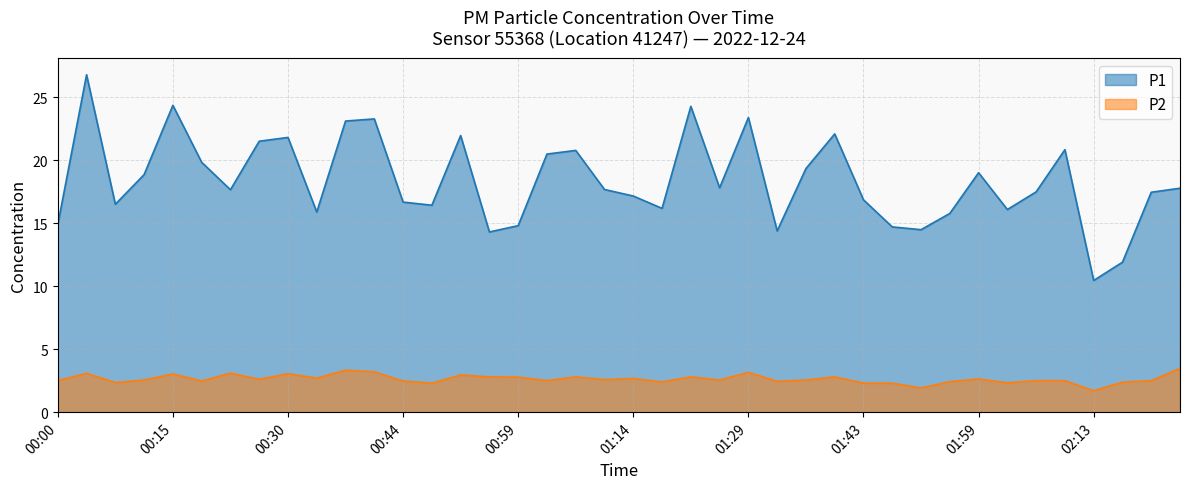

Does the chart have visible grid lines?

Yes